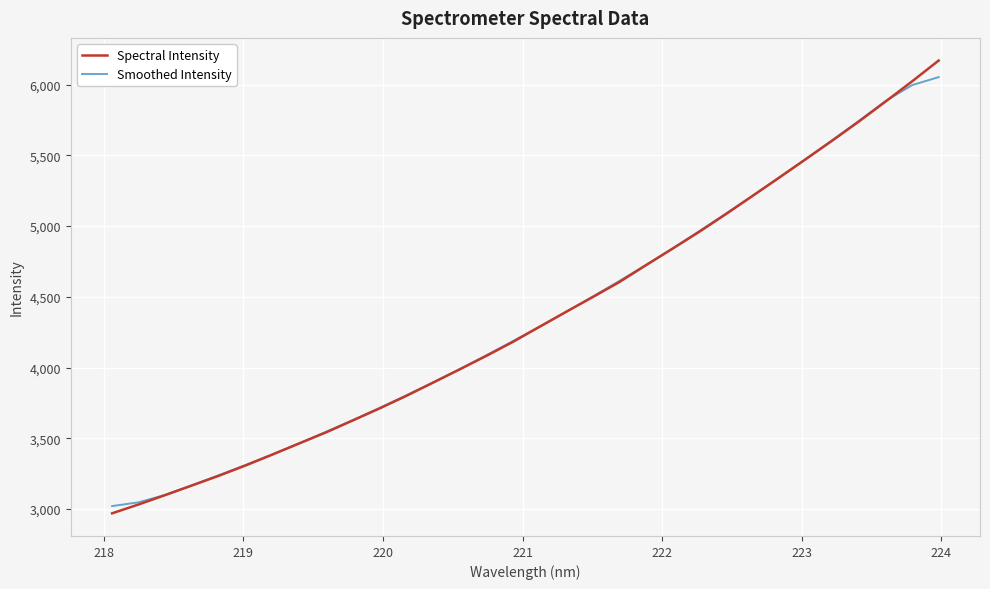

What is the lowest value of the Smoothed Intensity series?

3021.3